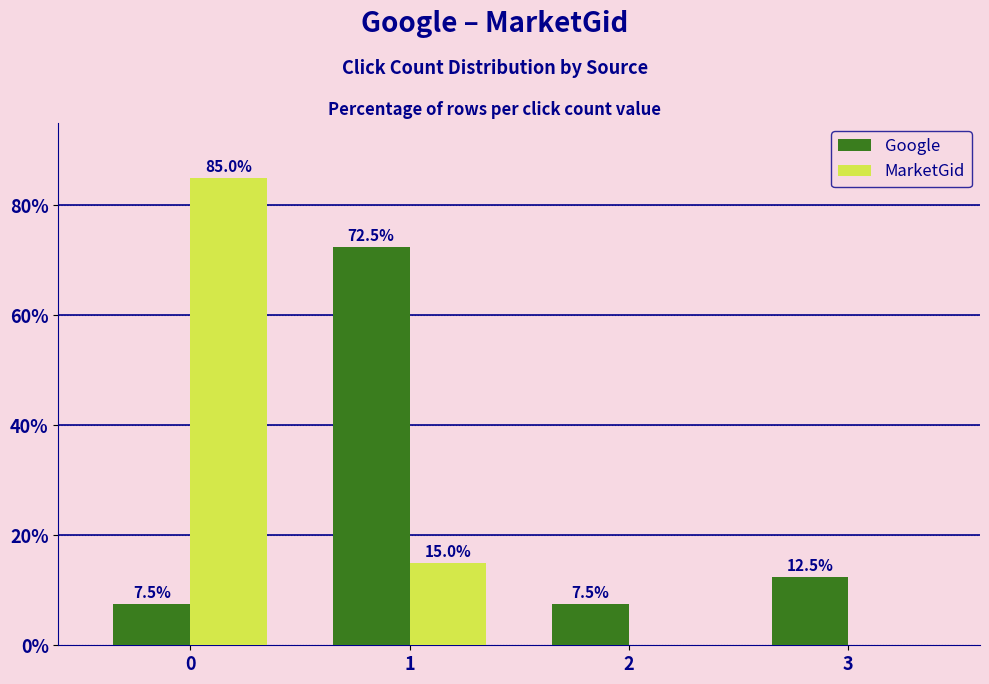

The value of Google at 2 is 12.9. True or false?

False